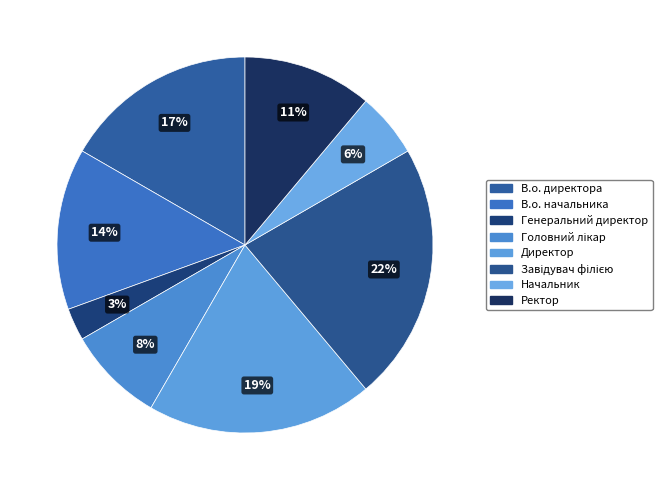

To the nearest percent, what is the difference between the Ректор and Директор slice percentages?

8%